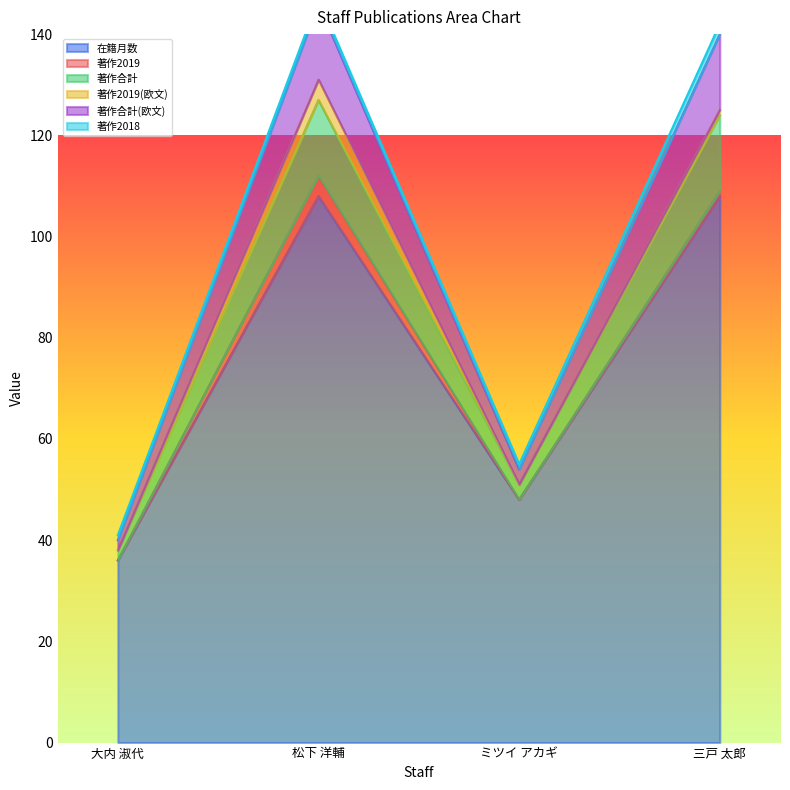

How many 在籍月数 values are between 48 and 108?

3